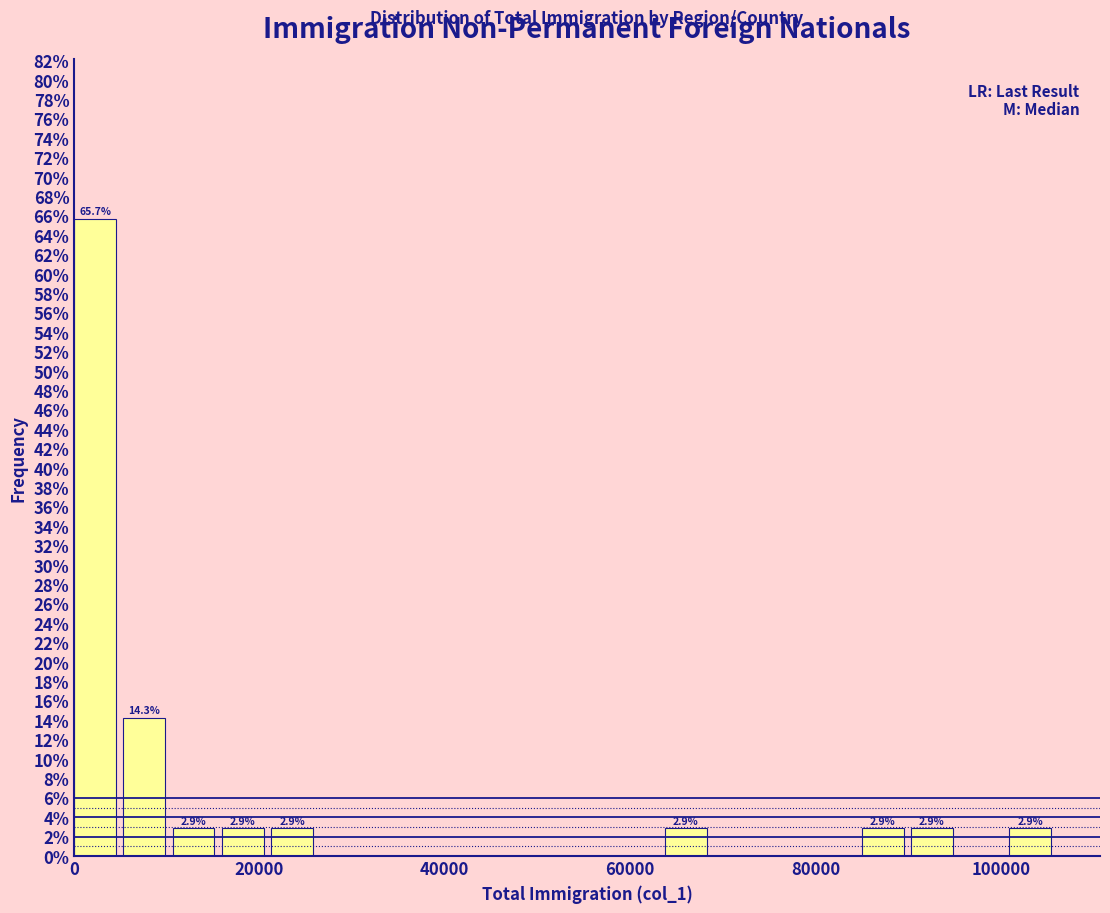

Read against the x-axis, roughly where is the centre of the tallest bar?

2000